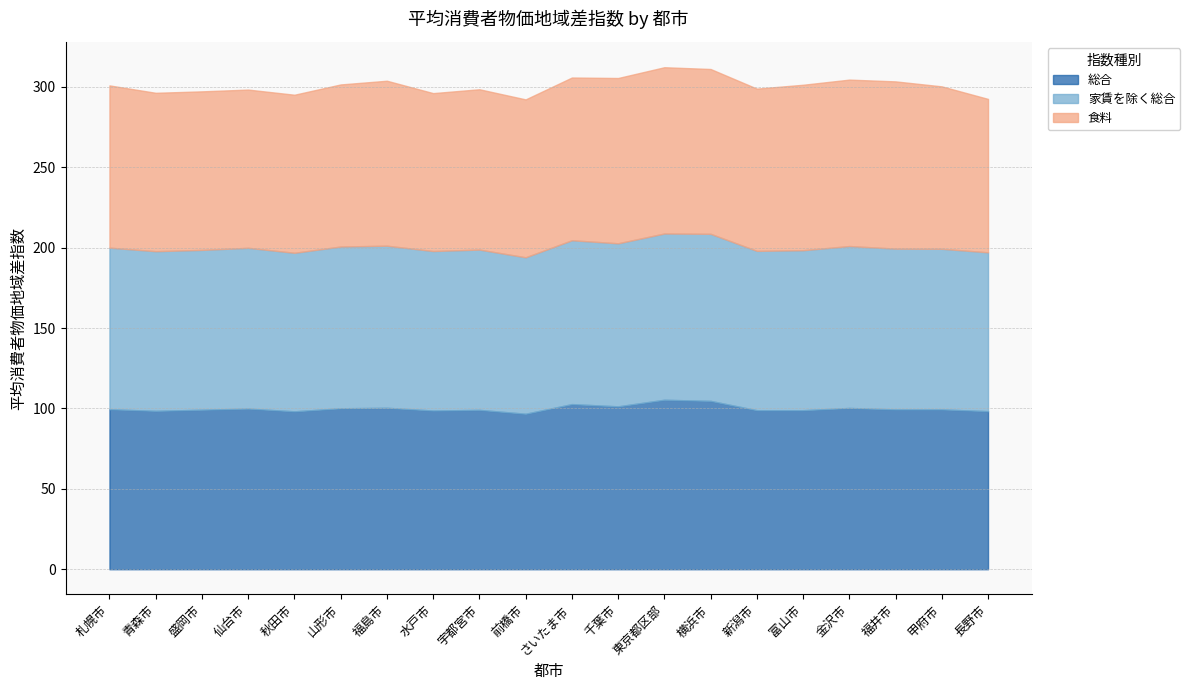

Reading left to right, what are all the values shown in this chart?

総合: 99.5	98.5	99.2	99.9	98.2	100.1	100.4	98.7	99.1	96.7	102.7	101.3	105.4	104.7	98.9	98.9	100.3	99.4	99.4	98.3
家賃を除く総合: 100.5	99.3	99.4	100.0	98.6	100.6	100.8	99.2	99.7	97.3	101.9	101.4	103.4	103.9	99.1	99.5	100.7	100.0	99.9	98.8
食料: 100.9	98.5	98.6	98.4	98.3	100.8	102.6	98.2	99.7	98.2	101.2	102.8	103.4	102.5	100.9	102.9	103.5	104.0	101.0	95.4